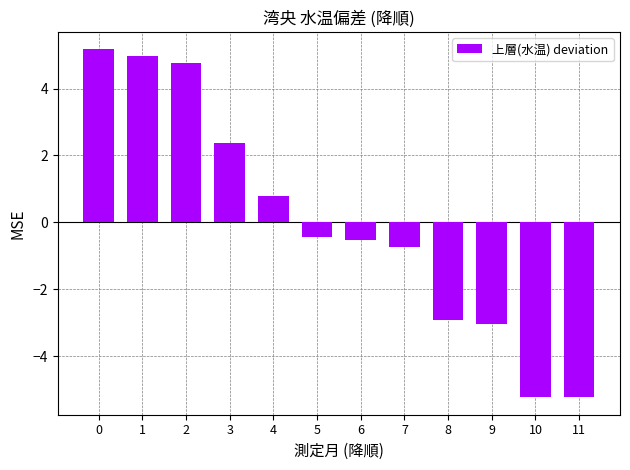

Reading left to right, transcribe all the data shown in this chart.

0=5.2	1=5.0	2=4.8	3=2.4	4=0.8	5=-0.4	6=-0.5	7=-0.7	8=-2.9	9=-3.0	10=-5.2	11=-5.2